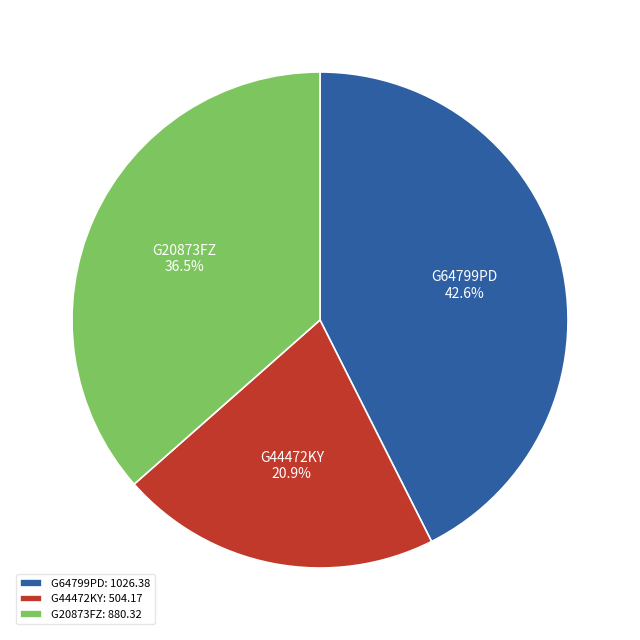

Is it true that G44472KY is 21% of the pie?

True